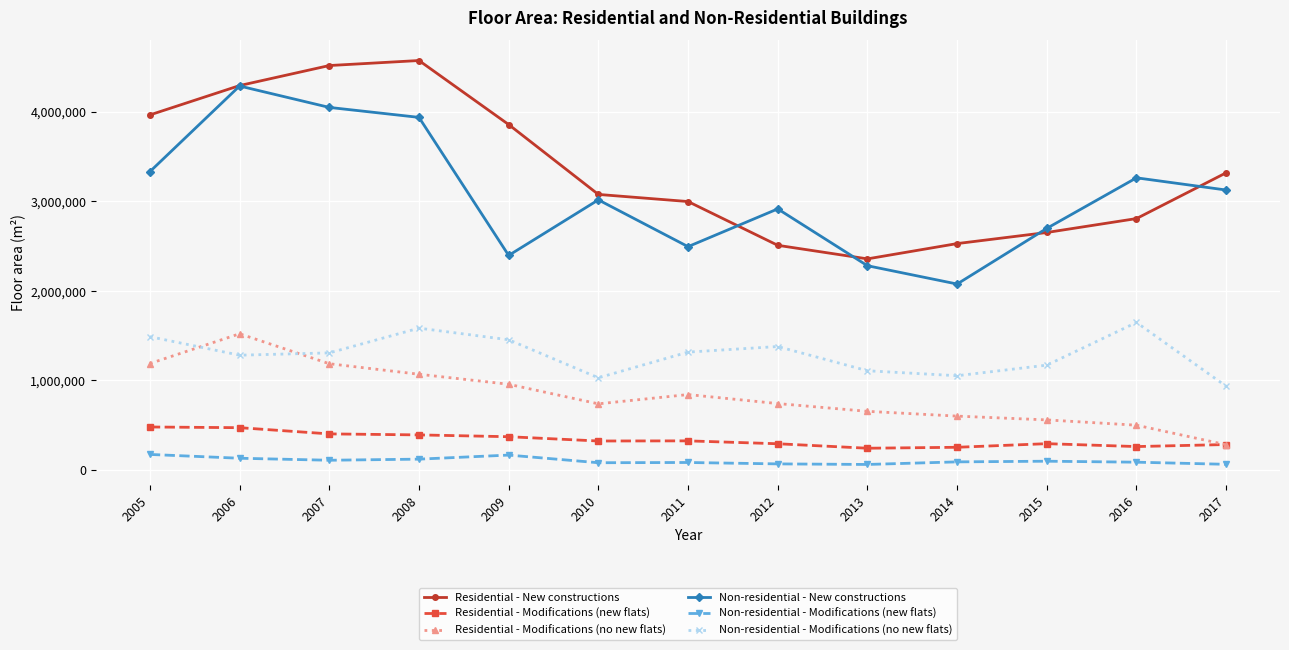

Which series ends up on top after the final intersection of Non-residential - Modifications (no new flats) and Residential - Modifications (no new flats)?

Non-residential - Modifications (no new flats)